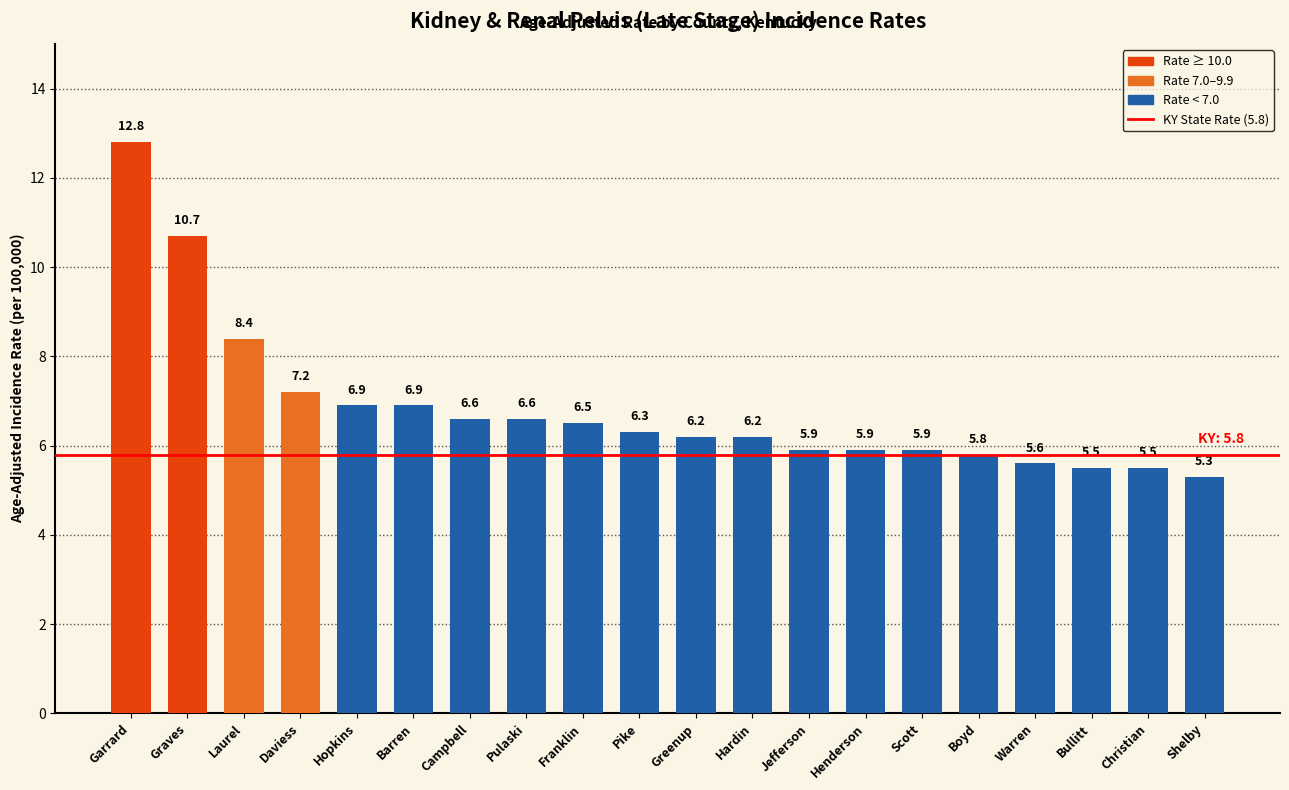

Reading left to right, transcribe all the data shown in this chart.

12.8	10.7	8.4	7.2	6.9	6.9	6.6	6.6	6.5	6.3	6.2	6.2	5.9	5.9	5.9	5.8	5.6	5.5	5.5	5.3